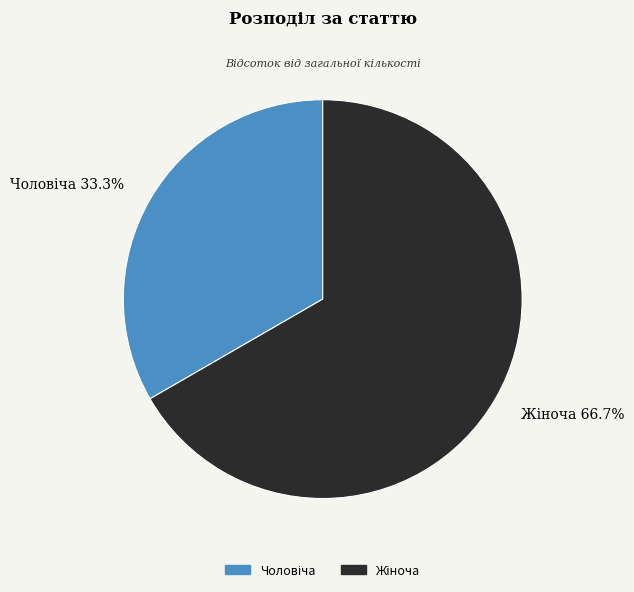

Is there a majority slice in this chart?

Yes